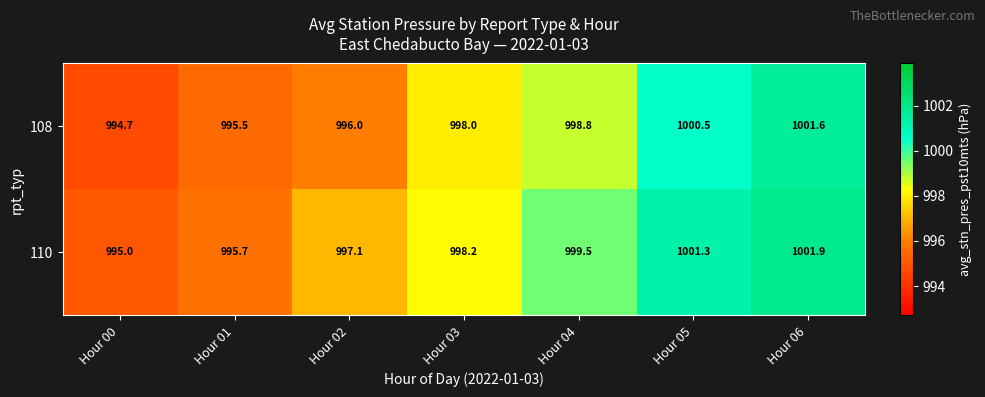

List the series in order of their overall mean, highest first.

110, 108